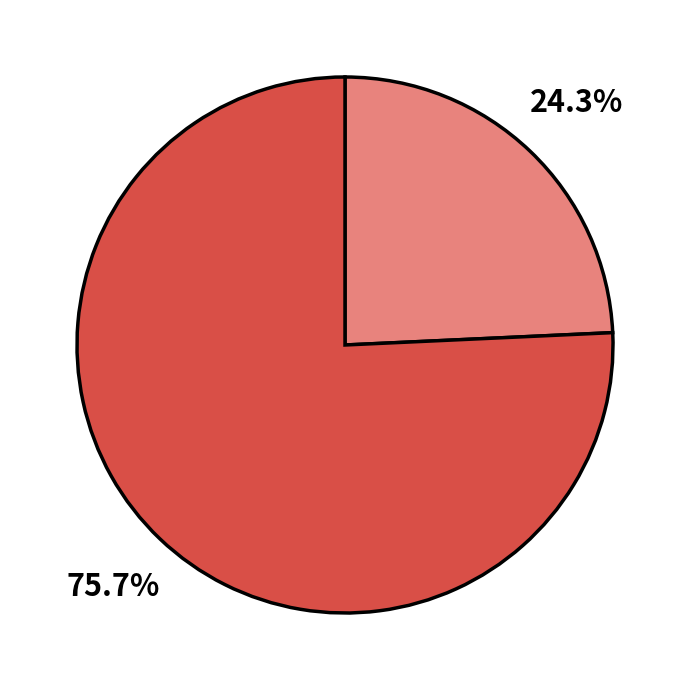

Is there a majority slice in this chart?

Yes